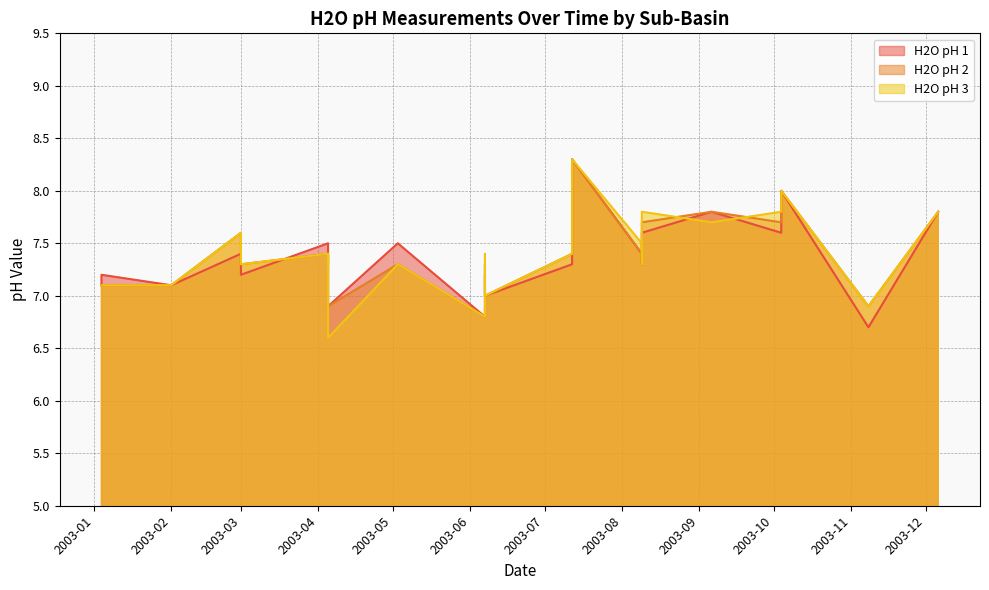

At which category is the sum across all series the highest?

2003-07-12